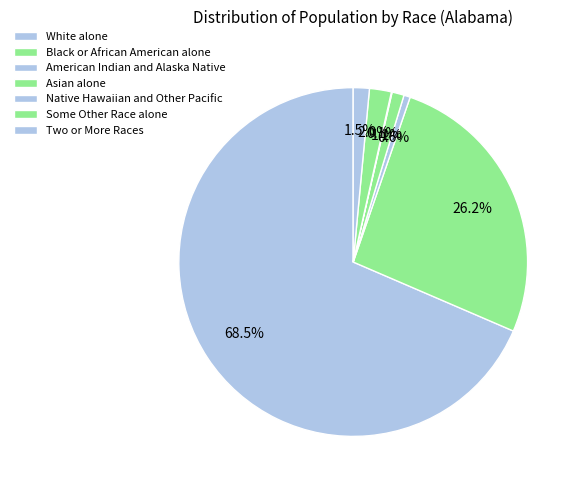

What is the largest slice in the pie chart?

White alone